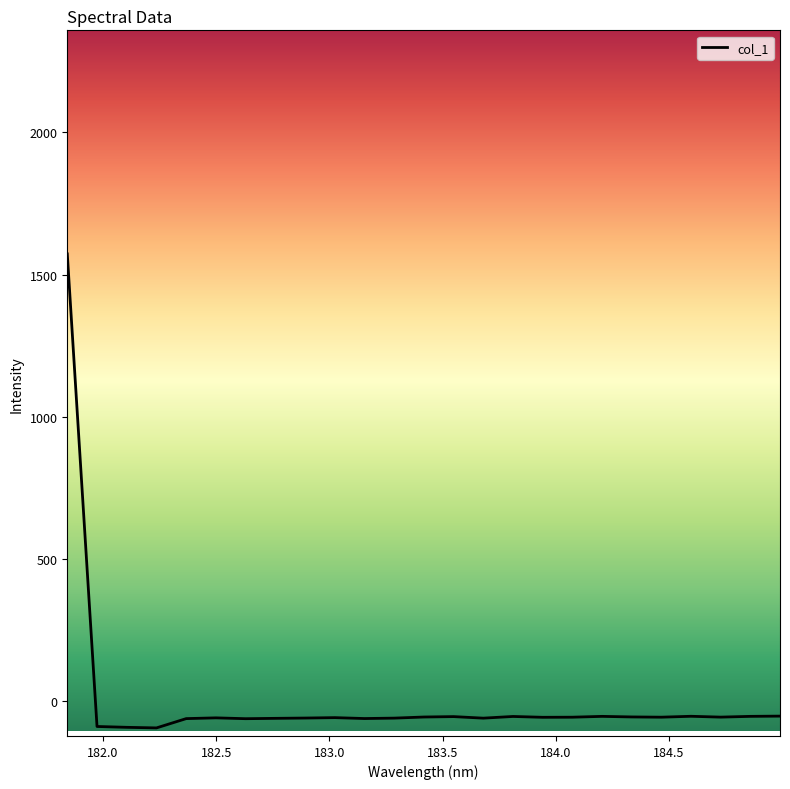

What is the sum of all values?

90.8